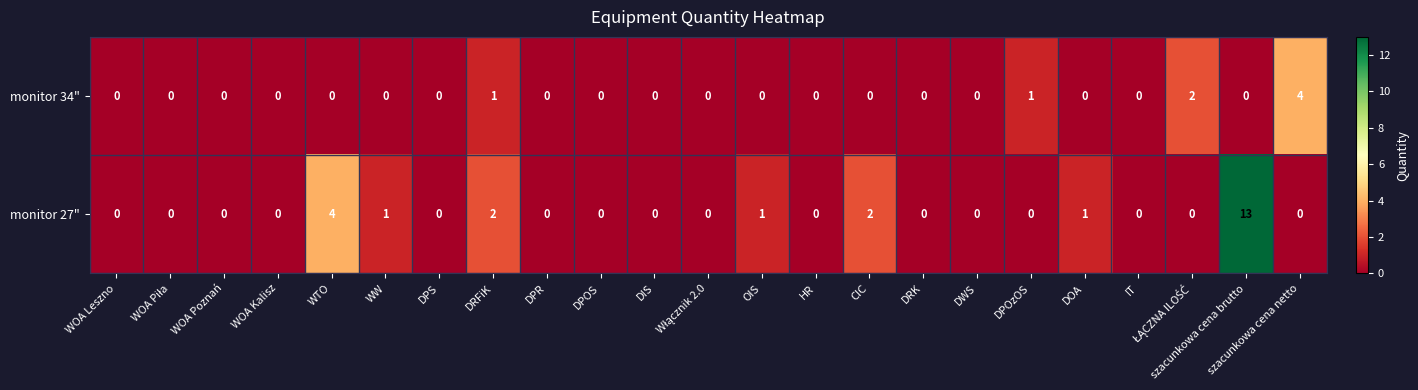

Rank the series by their maximum value, from highest to lowest.

monitor 27", monitor 34"